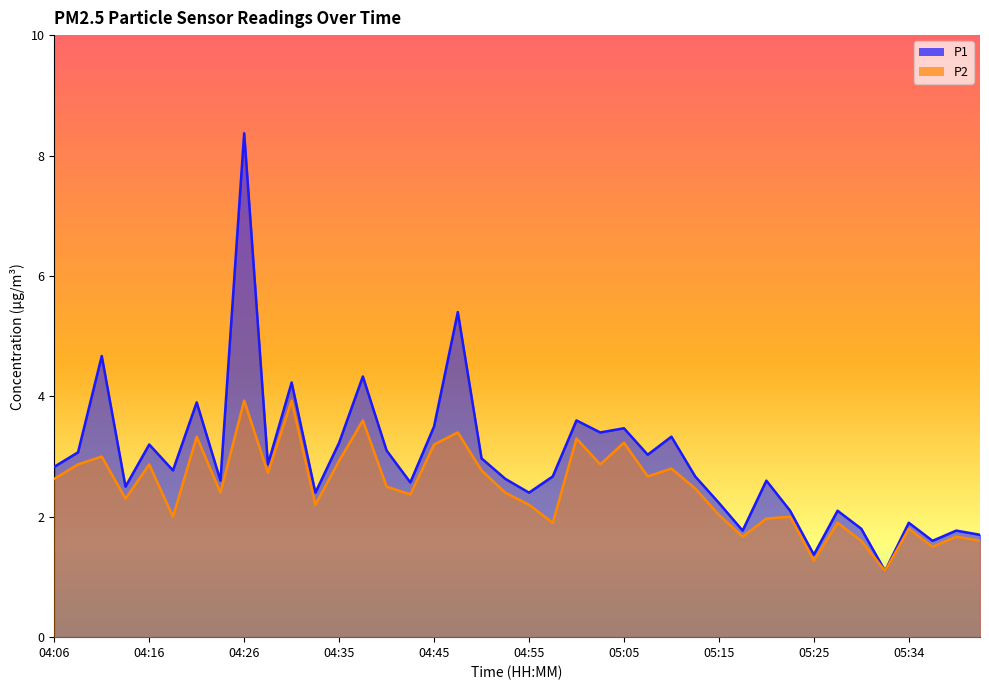

Which series has the largest range (max minus min)?

P1